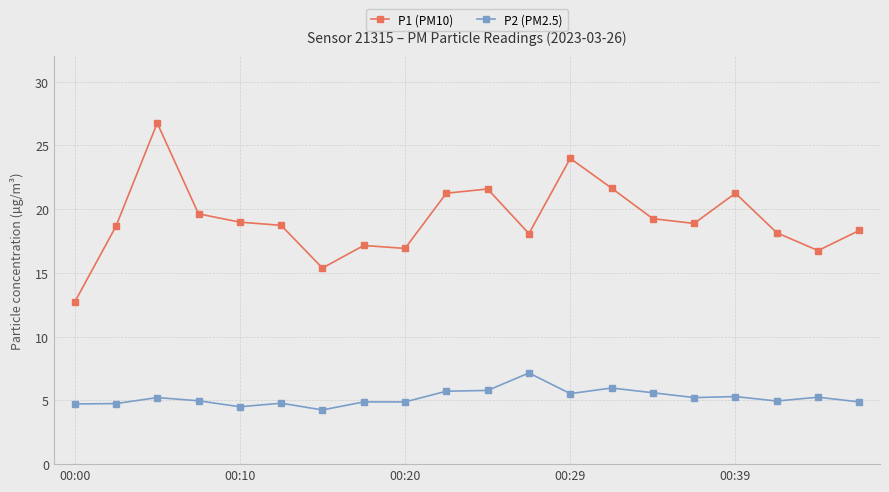

True or false: P2 (PM2.5) and P1 (PM10) intersect in this chart.

False